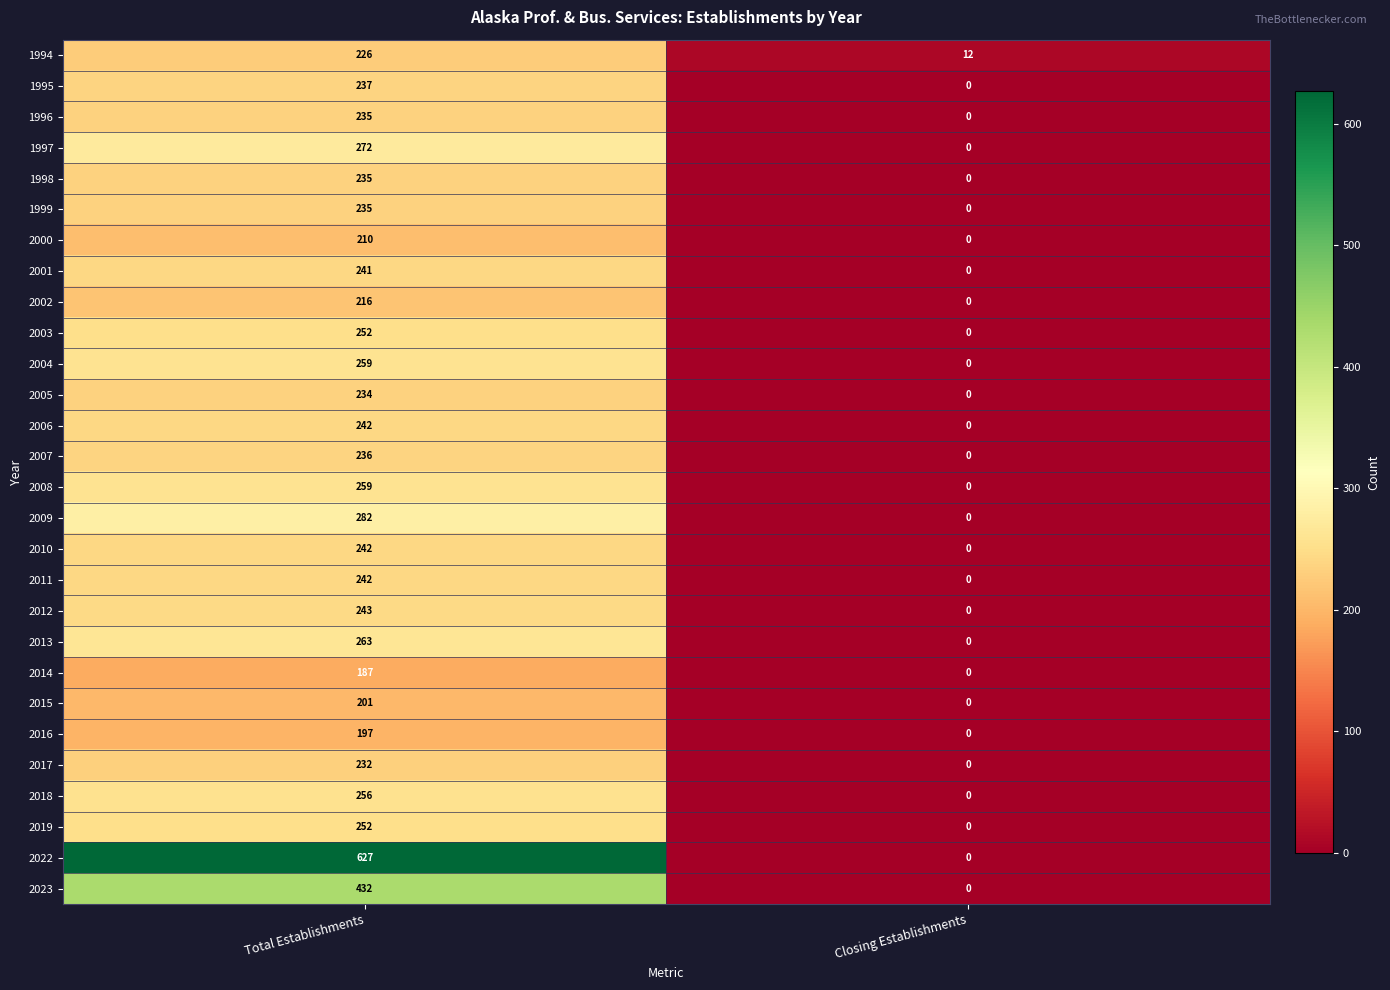

What is the sum of all 2017 values?

232